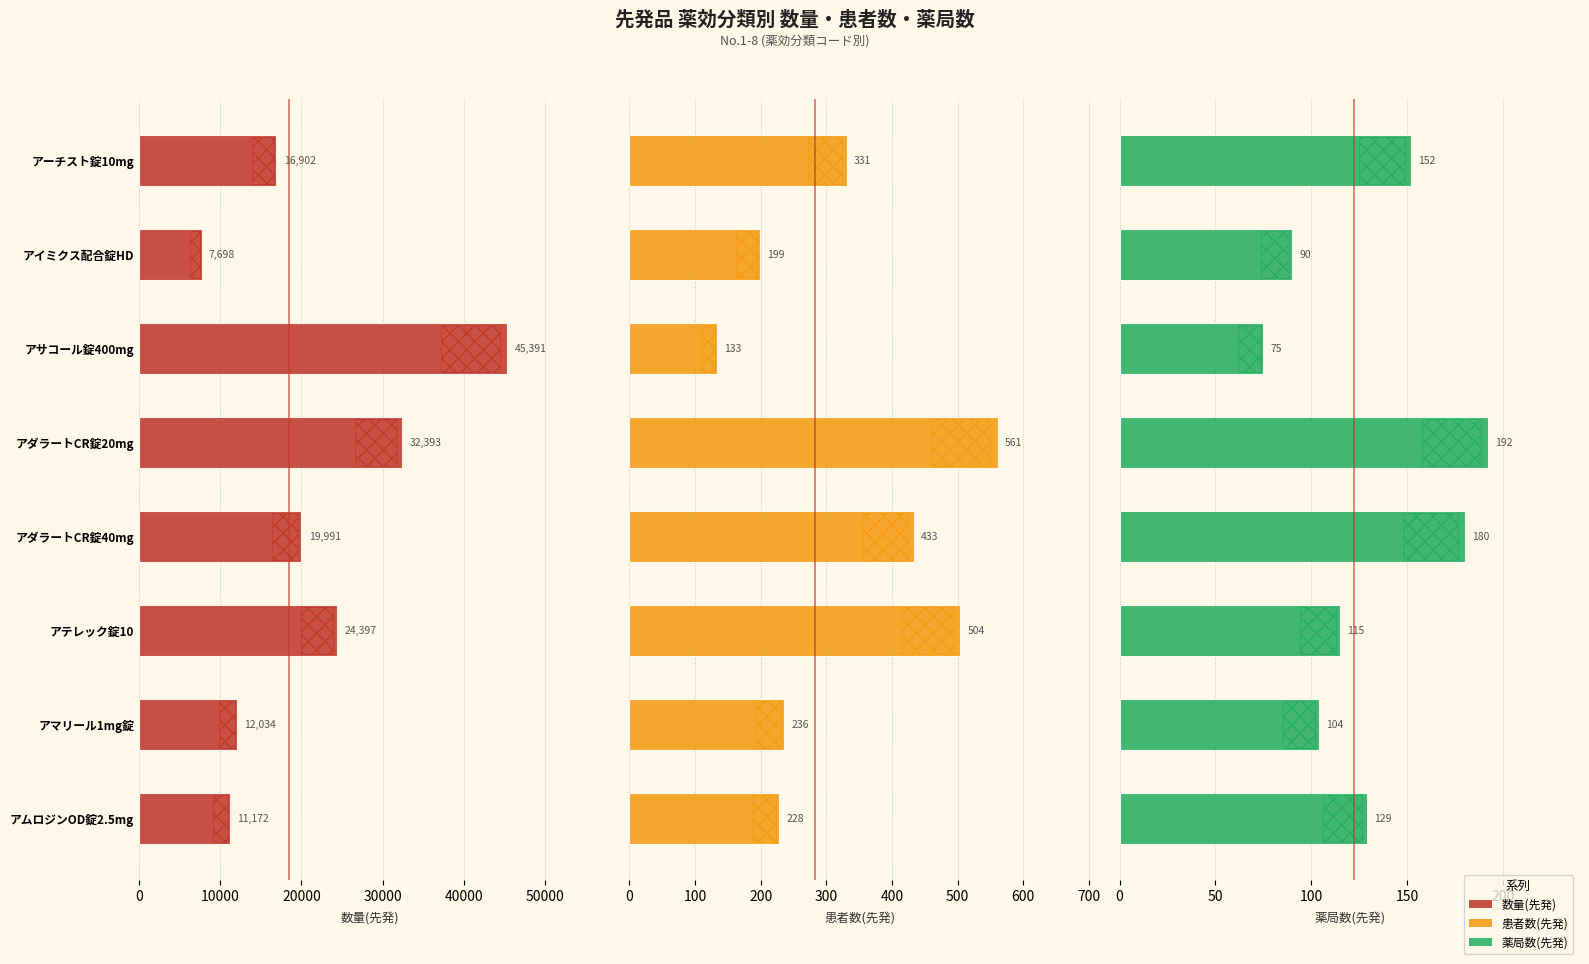

Reading left to right, extract all data points from this chart.

数量(先発): 16901.8	7698.0	45391.0	32393.0	19991.0	24397.0	12034.5	11172.0
患者数(先発): 331.0	199.0	133.0	561.0	433.0	504.0	236.0	228.0
薬局数(先発): 152.0	90.0	75.0	192.0	180.0	115.0	104.0	129.0